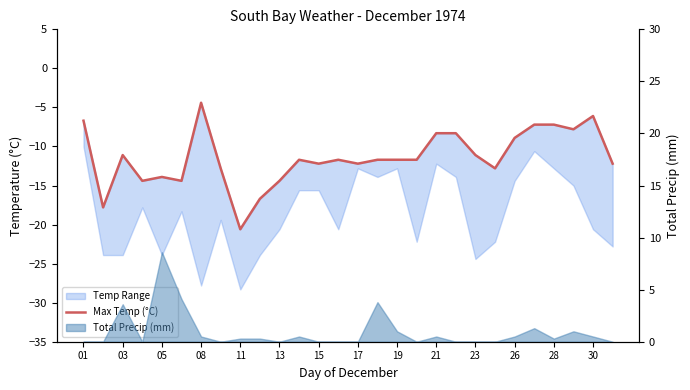

Count the number of values greater than -11.

9